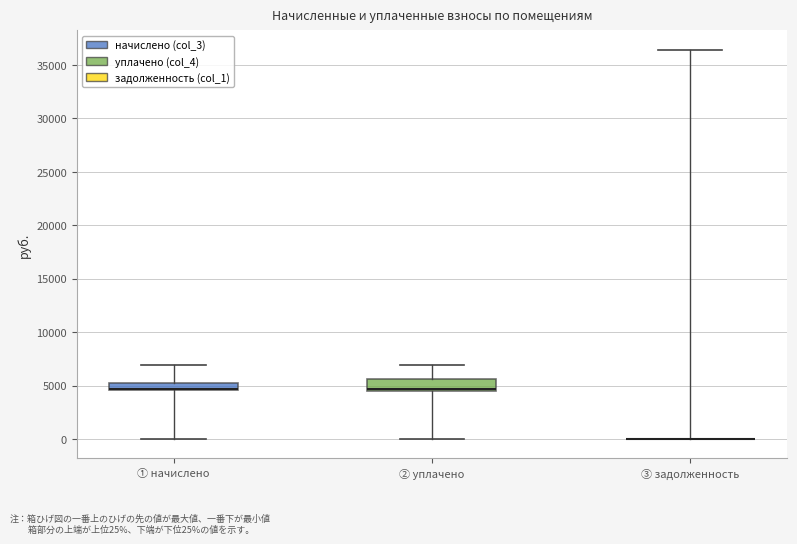

Where is the lower edge of the box for ① начислено on the y-axis? The values are not printed on the chart, so give them approximately, as read against the axis.

4500